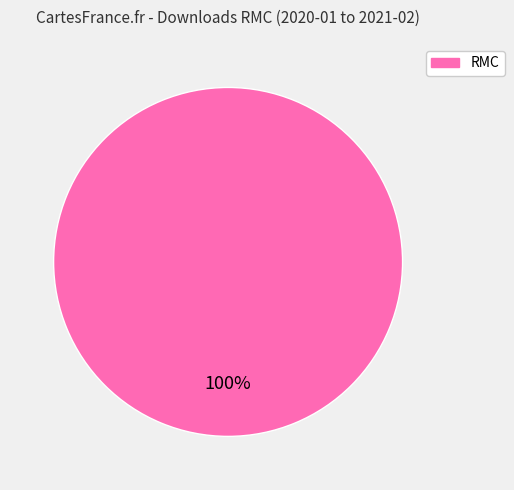

Is there any slice that represents more than half of the pie?

Yes